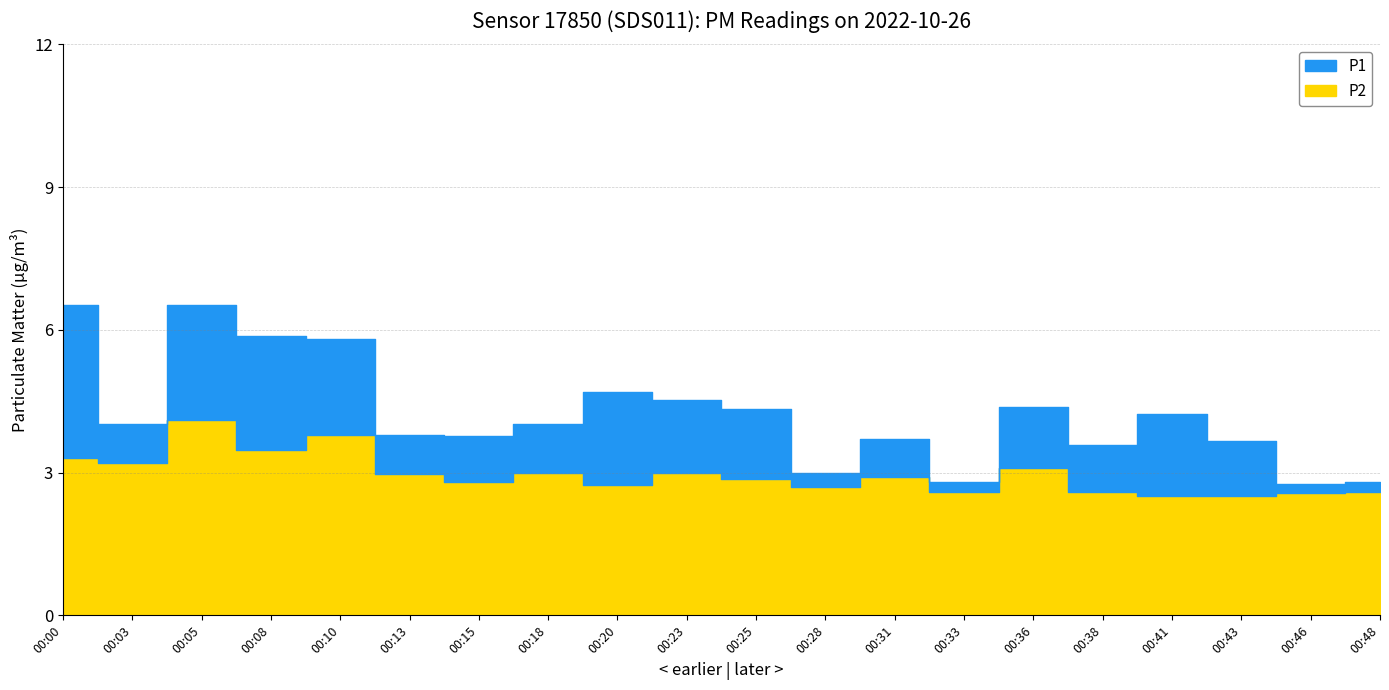

True or false: P1 has a value of 6.5 at 00:00.

True